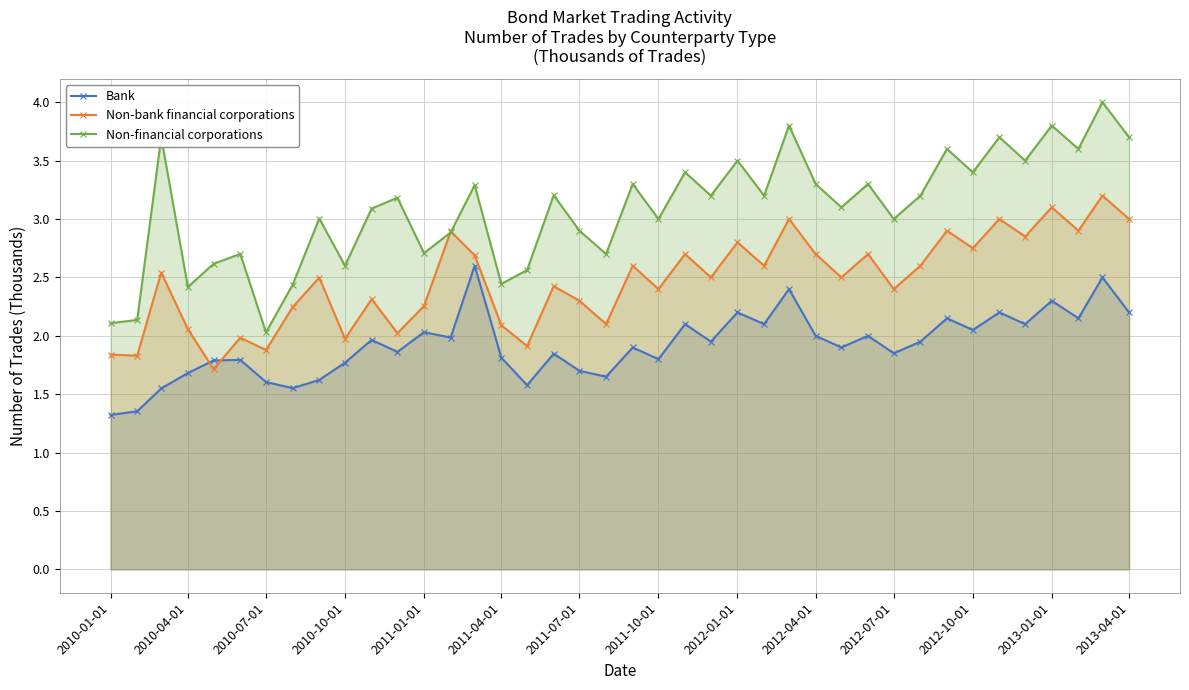

True or false: Bank and Non-financial corporations cross at least once.

False